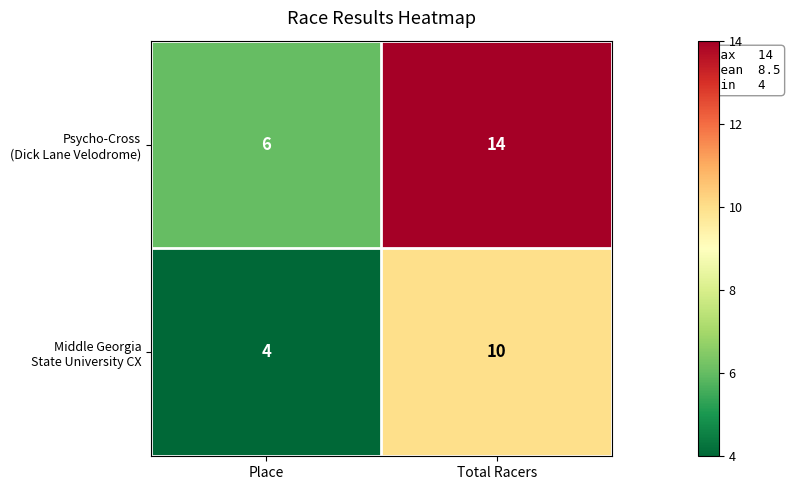

What is the total value across all series at Place?

10